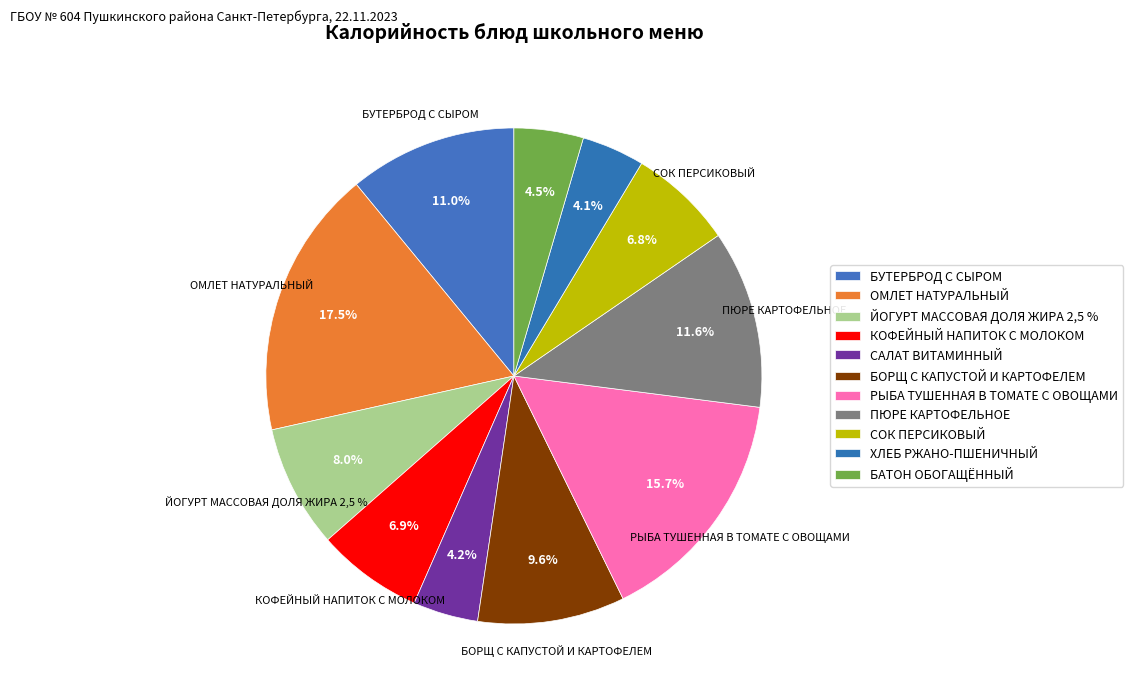

To the nearest percent, what is the average slice percentage?

9%